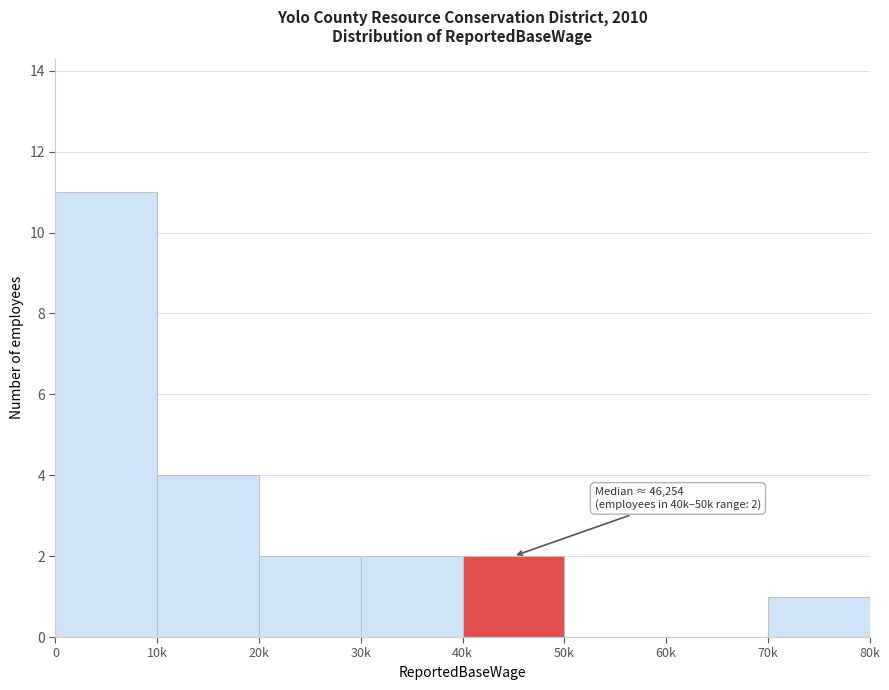

Reading right to left, what are all the values shown in this chart?

70k=1	60k=0	50k=0	40k=2	30k=2	20k=2	10k=4	0=11